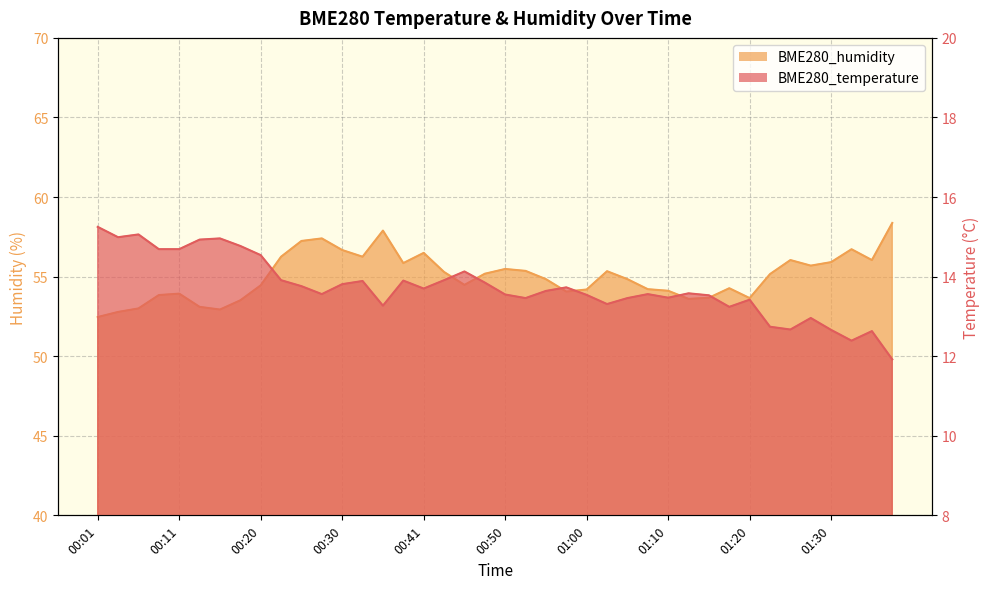

How many interior local peaks does the BME280_temperature series have?

11